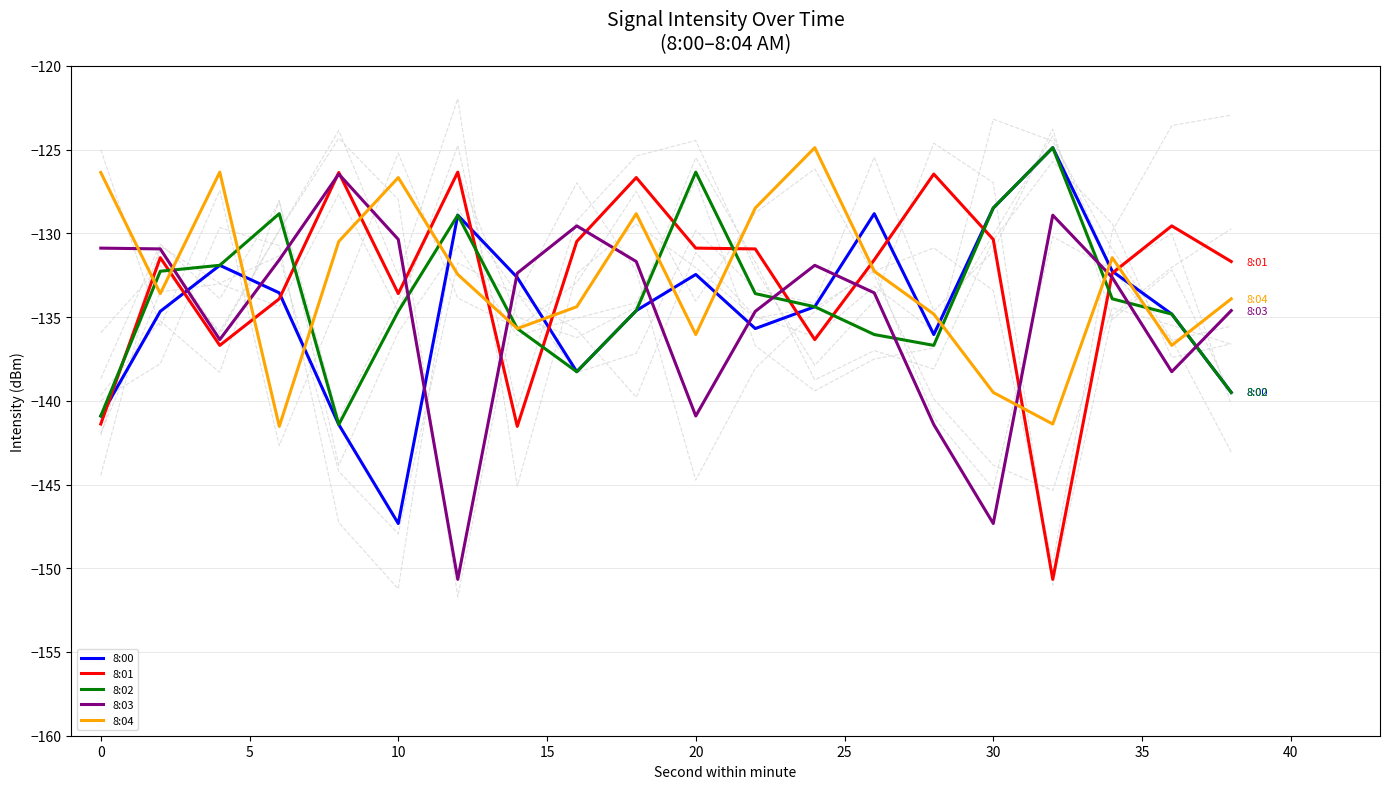

What is the difference between the second highest and second lowest values in the 8:00 series?

12.9